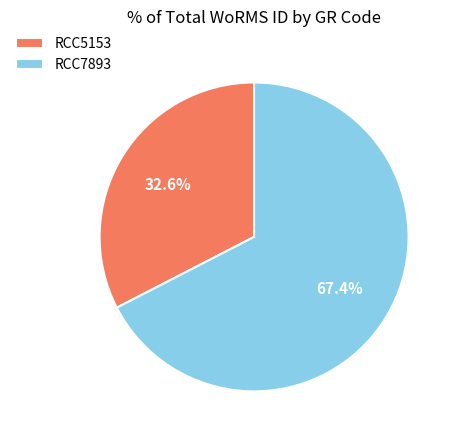

What percentage is NOT represented by RCC5153?

67.4%